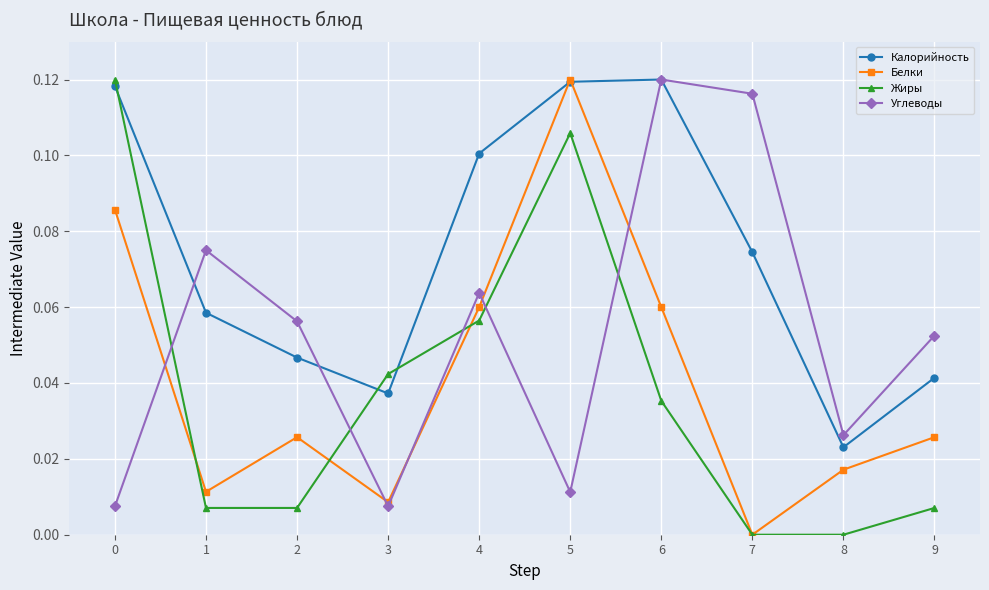

Between 6 and 7, which series saw the biggest shift?

Белки